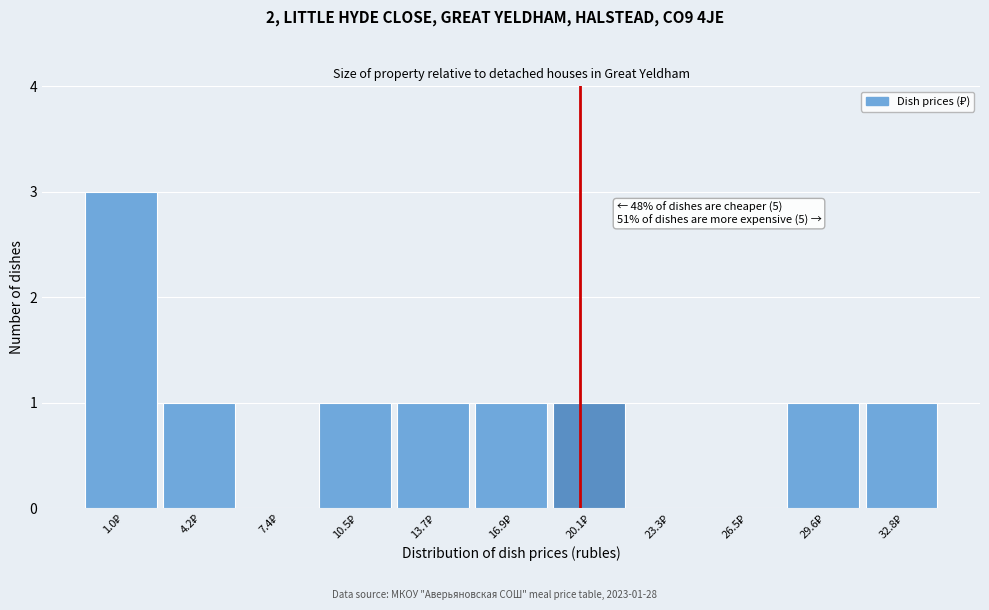

What is the maximum value shown in the chart?

3